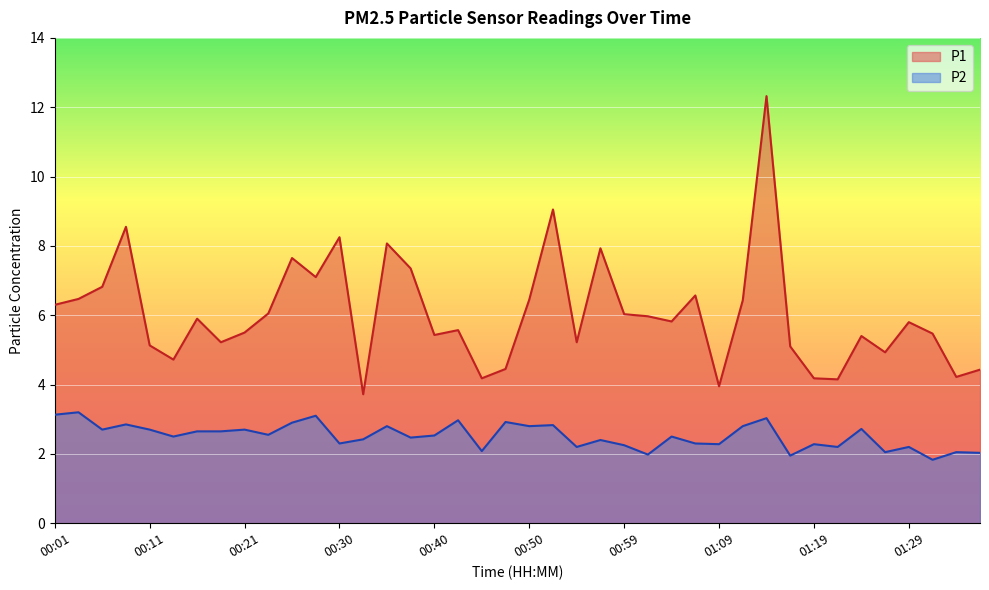

Which series has the largest total across all categories?

P1